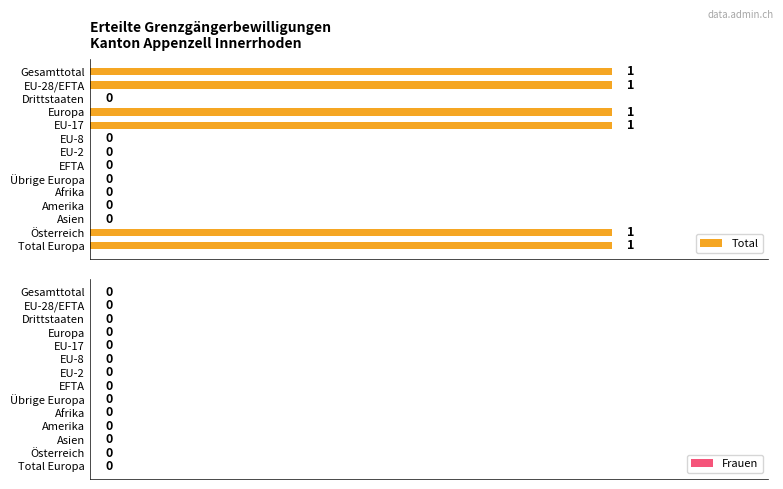

What is the sum of all values?

6